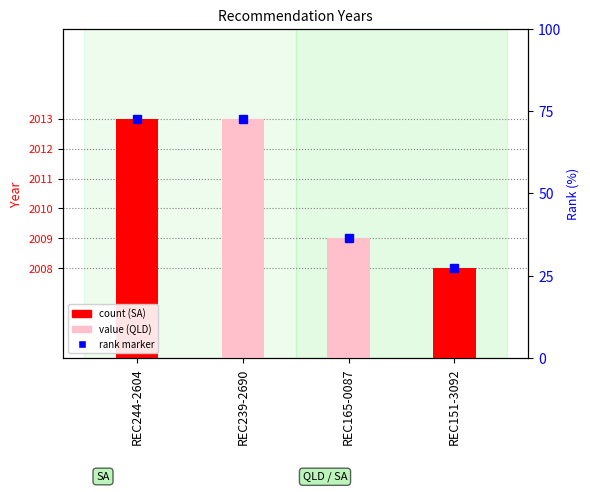

Count the values in the range 2009 to 2013.

3